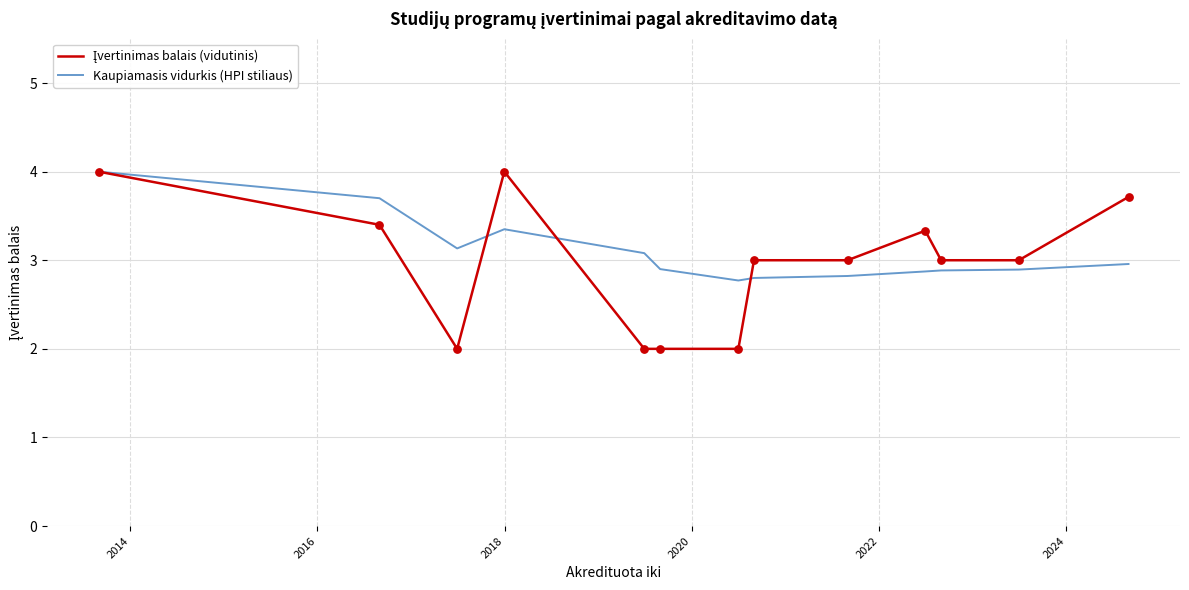

At how many categories does at least one series exceed 2?

13